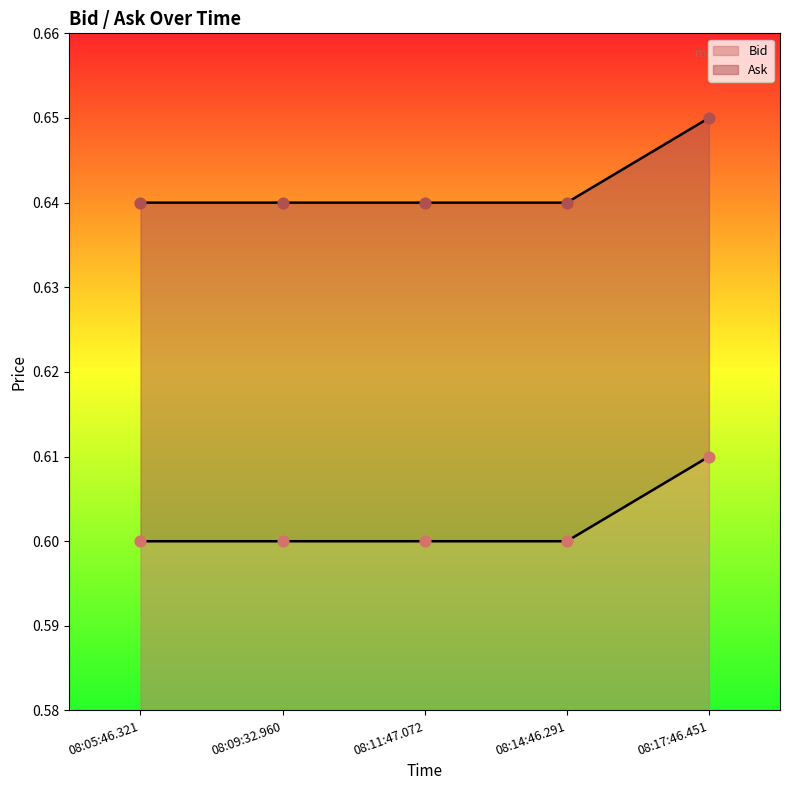

Which series contains the highest Y value?

Ask